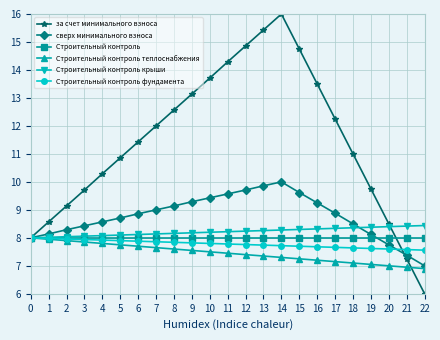

What is the value of the сверх минимального взноса point at the 20th from the left?

8.1